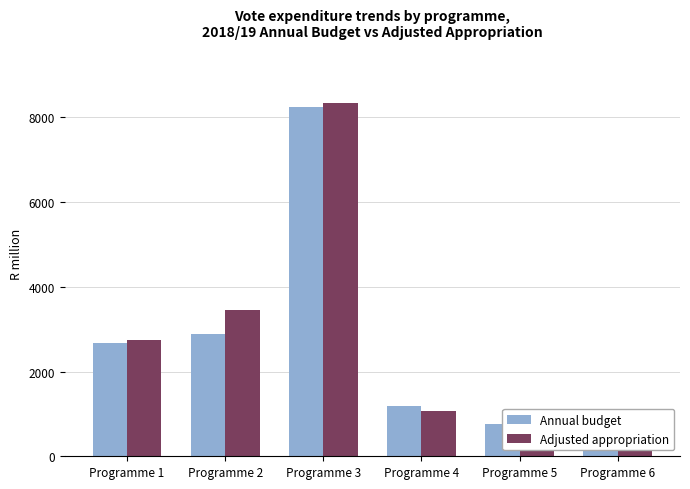

Between Programme 5 and Programme 1, which is larger?

Programme 1